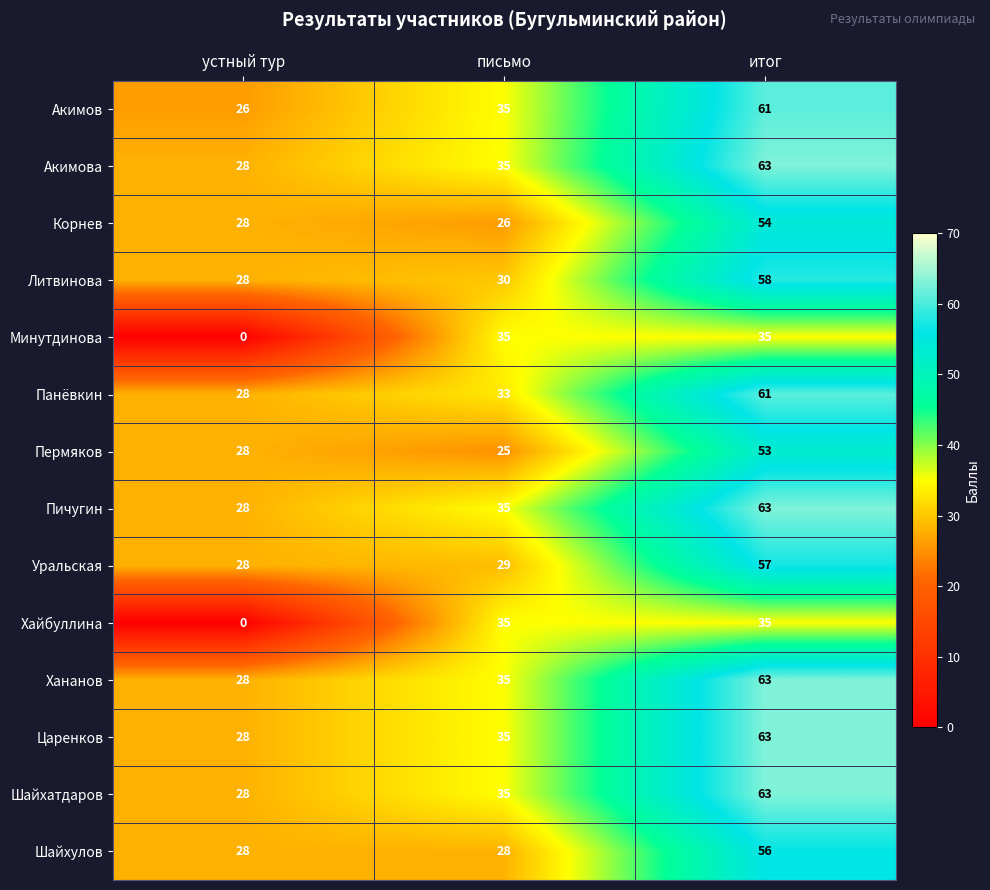

True or false: Шайхулов has a value of 41 at устный тур.

False